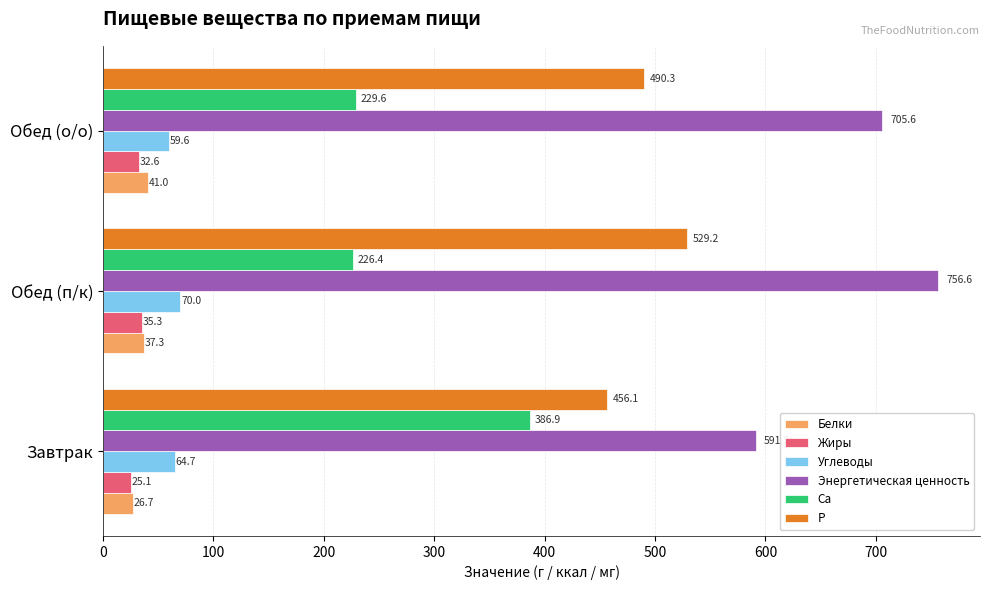

The value of Углеводы at Обед (о/о) is 17.0. True or false?

False